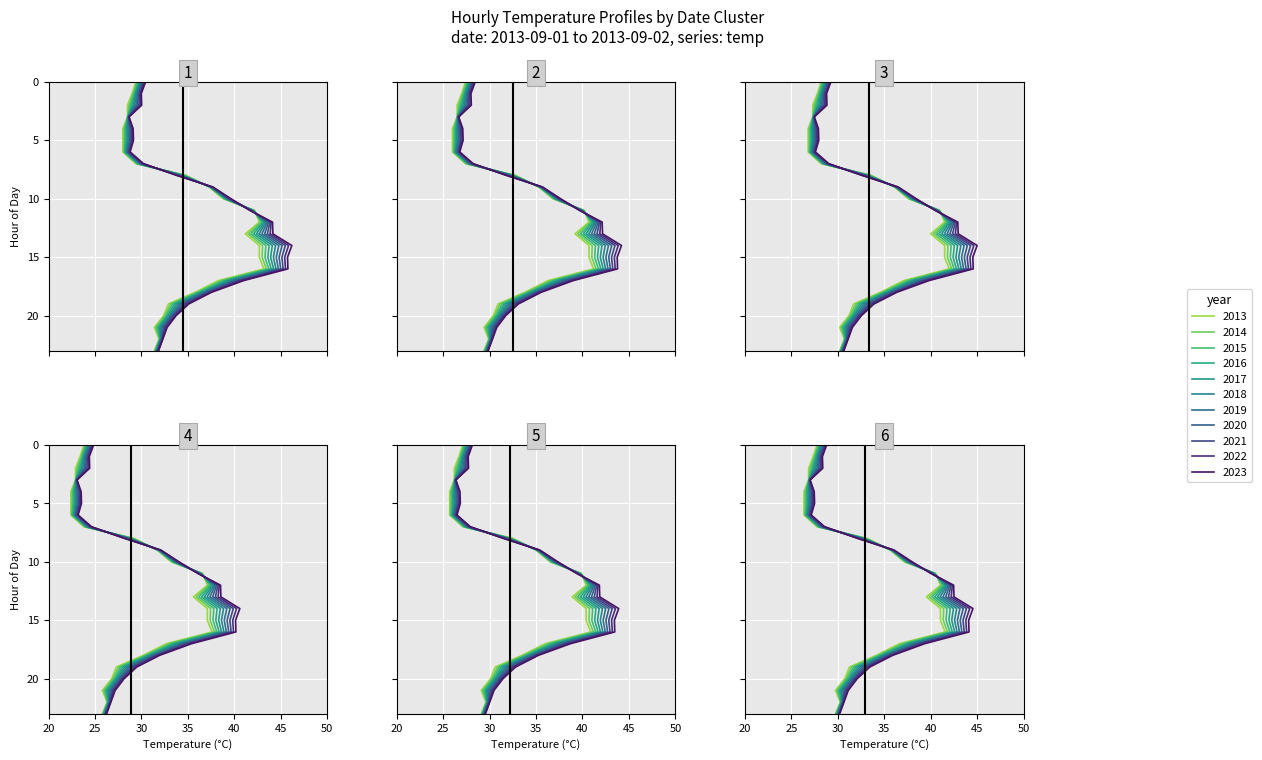

Which category has the highest value across all series?

14